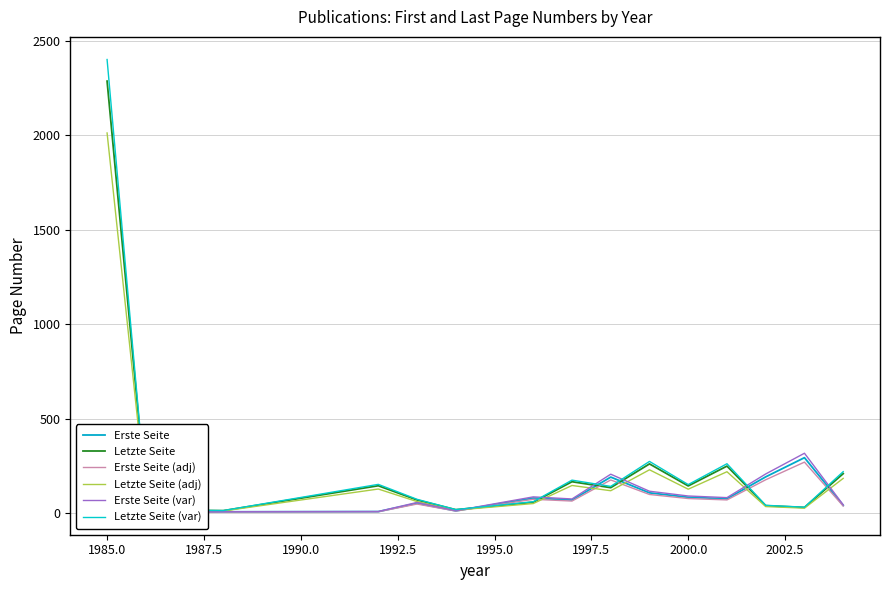

Which category has the highest value in the Letzte Seite (var) series?

1985.0